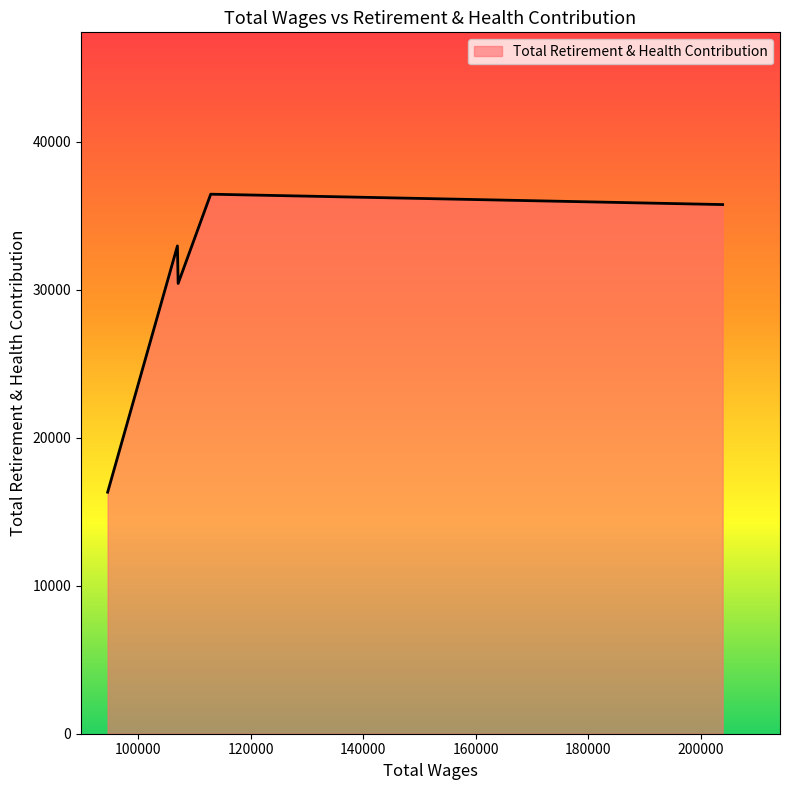

What is the difference between the maximum and minimum values?

20132